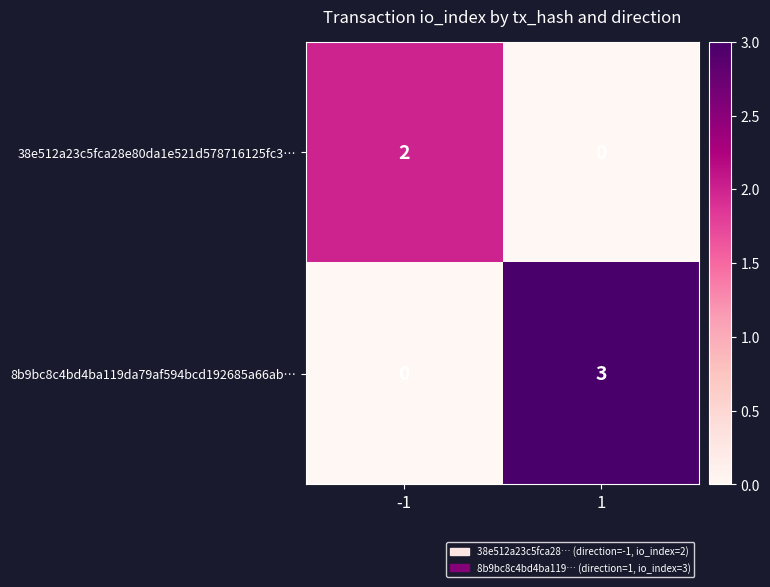

Reading right to left, extract all data points from this chart.

38e512a23c5fca28e80da1e521d578716125fc3…: 0	2
8b9bc8c4bd4ba119da79af594bcd192685a66ab…: 3	0